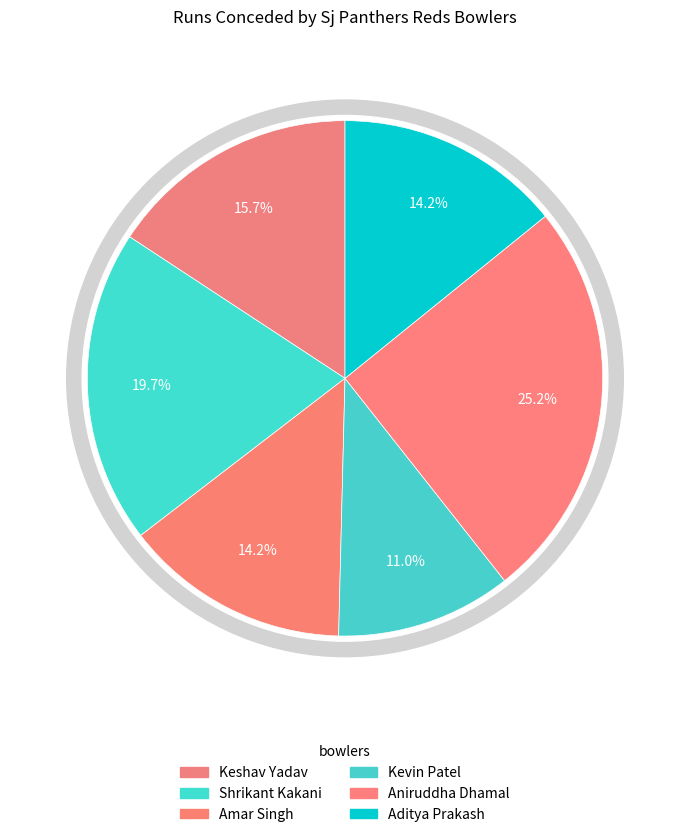

Which has a higher value, Aniruddha Dhamal or Keshav Yadav?

Aniruddha Dhamal